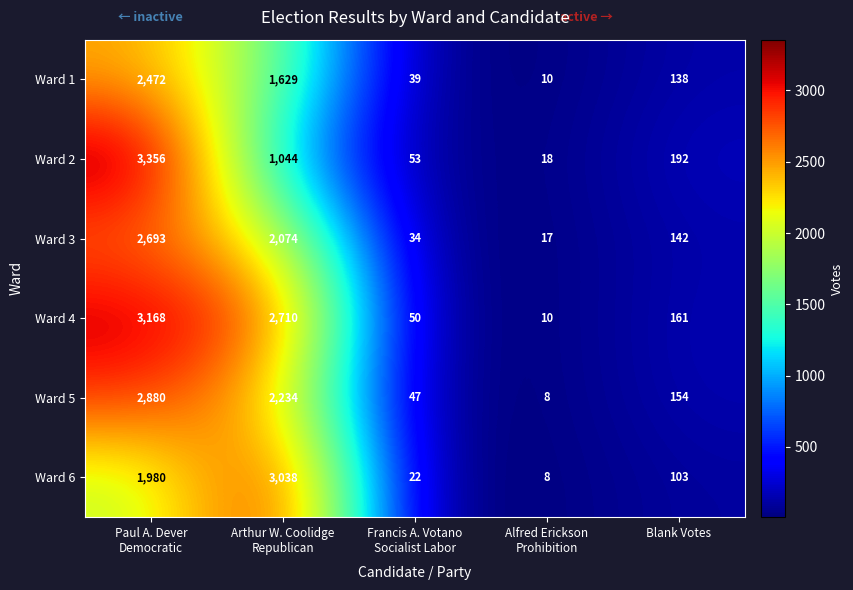

Reading left to right, extract all data points from this chart.

Ward 1: 2472	1629	39	10	138
Ward 2: 3356	1044	53	18	192
Ward 3: 2693	2074	34	17	142
Ward 4: 3168	2710	50	10	161
Ward 5: 2880	2234	47	8	154
Ward 6: 1980	3038	22	8	103